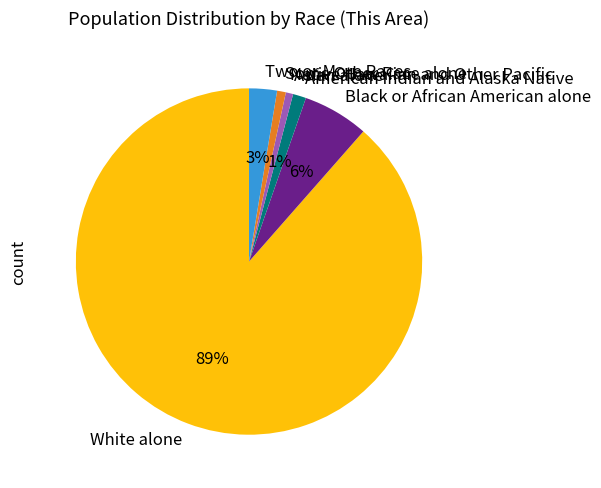

Which has a higher value, Asian alone or Two or More Races?

Two or More Races